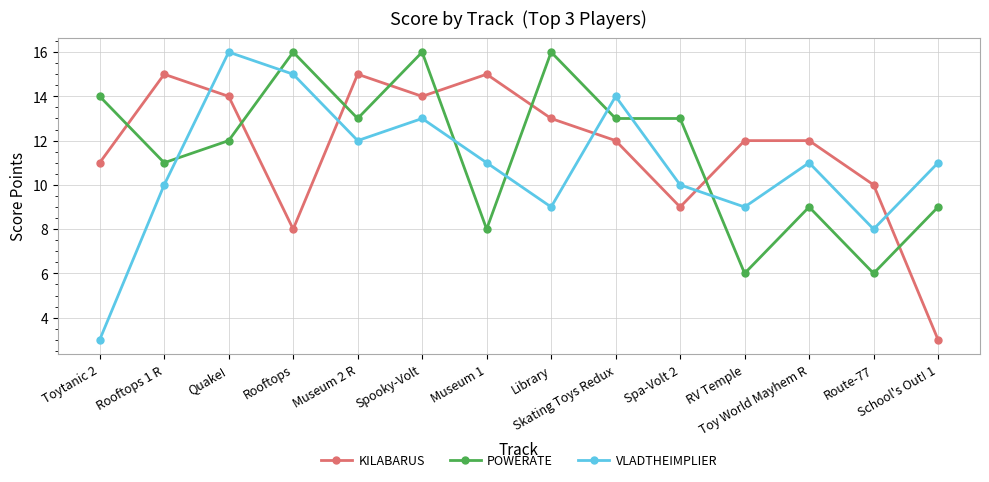

Between which two adjacent categories do VLADTHEIMPLIER and POWERATE first intersect?

Rooftops 1 R and Quake!